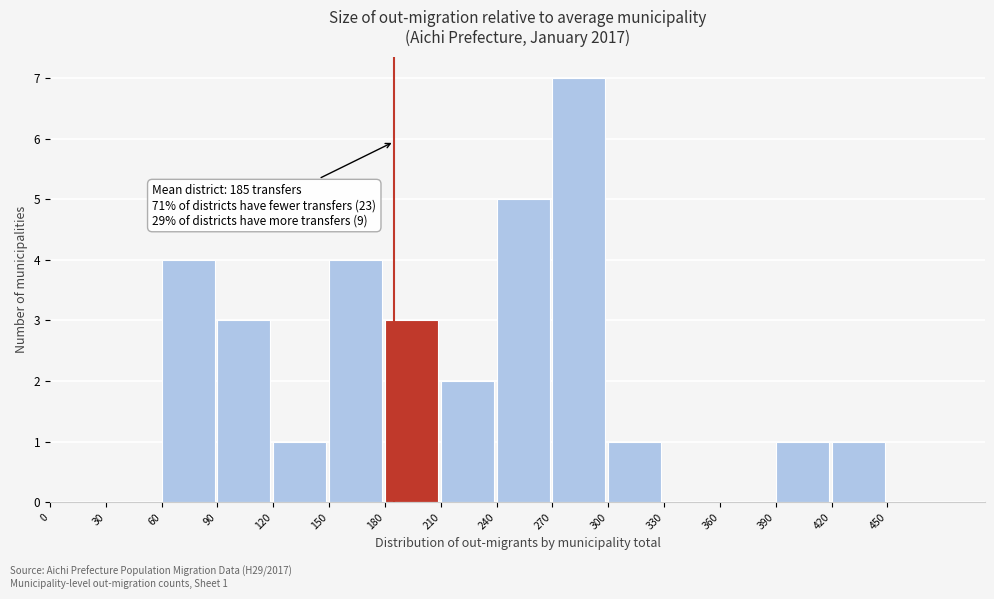

Over which range of the x-axis is the bar tallest?

270 to 300